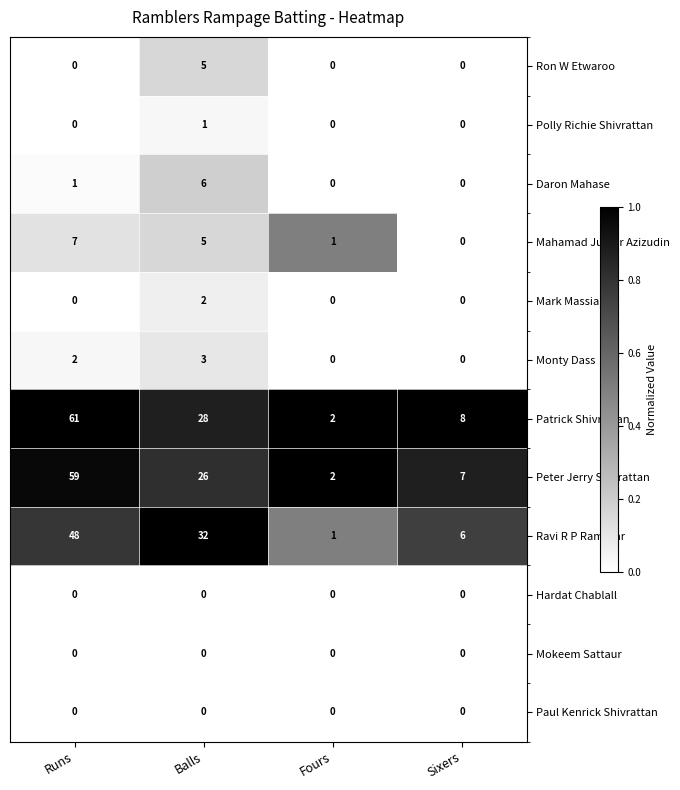

At how many categories does at least one series exceed 0?

4